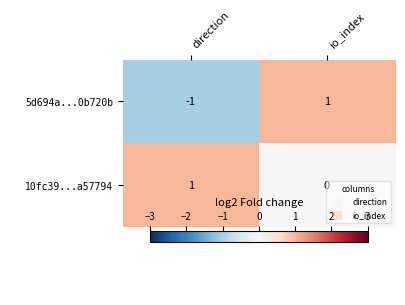

Is the value of 10fc39...a57794 at io_index greater than the value of 5d694a...0b720b at io_index?

No